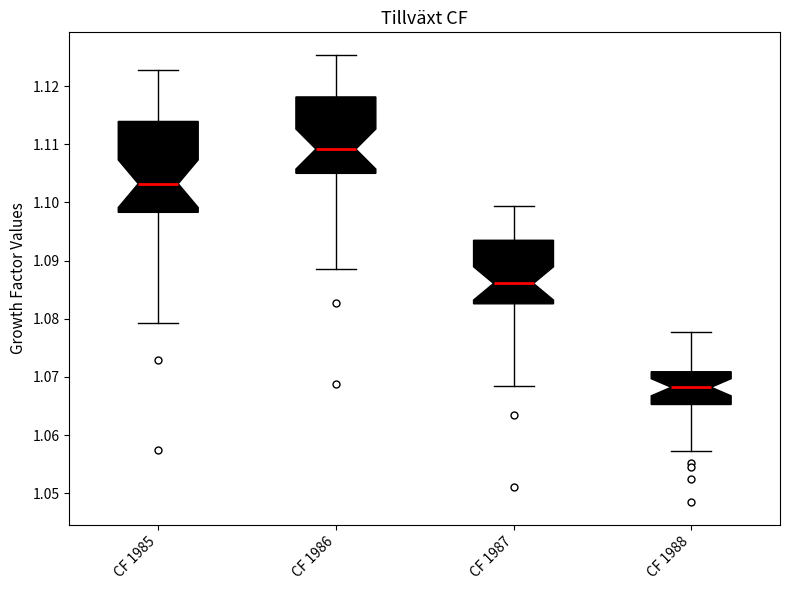

Reading left to right, transcribe this box plot: for each box, give where its median line is, the range the box spans, and where its two whiskers end, as read against the y-axis. The values are not printed on the chart, so give them approximately, as read against the axis.

CF 1985: median 1.103, box 1.098 to 1.114, whiskers 1.079 to 1.123
CF 1986: median 1.109, box 1.105 to 1.118, whiskers 1.089 to 1.125
CF 1987: median 1.086, box 1.083 to 1.093, whiskers 1.069 to 1.099
CF 1988: median 1.068, box 1.065 to 1.071, whiskers 1.057 to 1.078